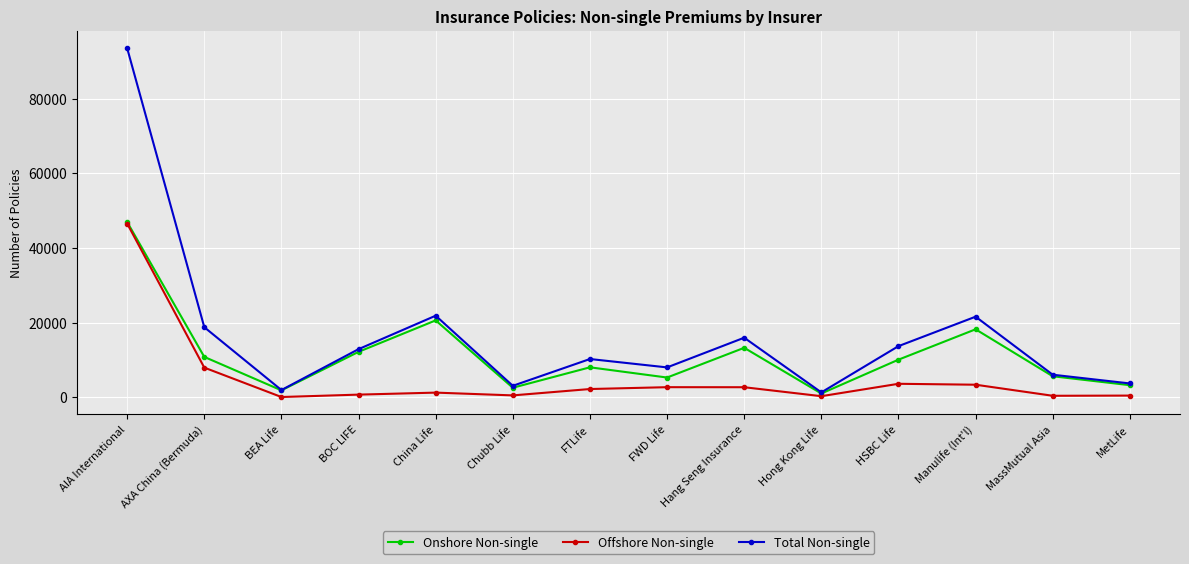

What is the average value of the Onshore Non-single series?

11412